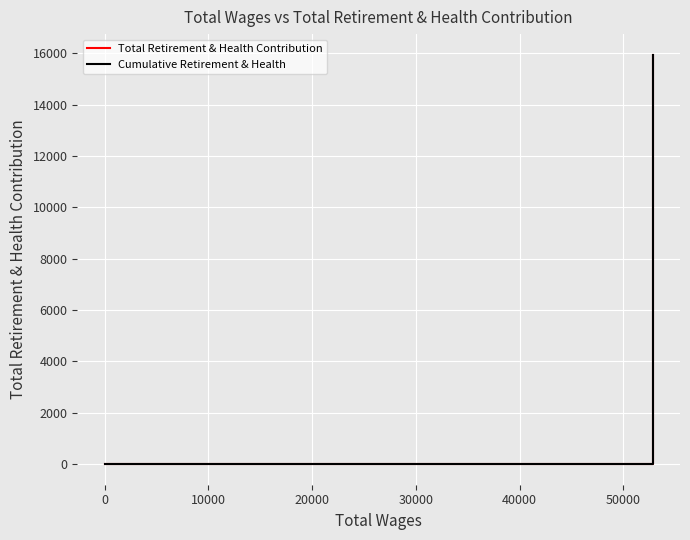

Rank the series by their maximum value, from highest to lowest.

Total Retirement & Health Contribution, Cumulative Retirement & Health